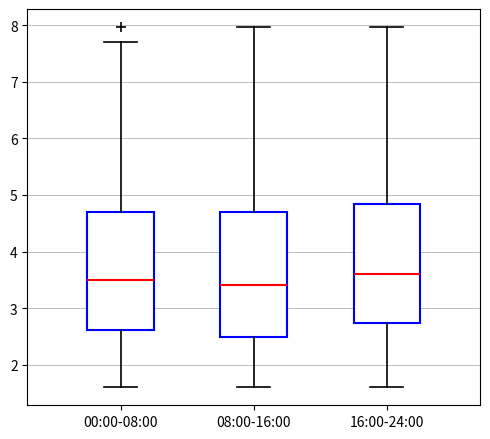

Comparing the boxes themselves (not the whiskers), which one is the tallest?

08:00-16:00